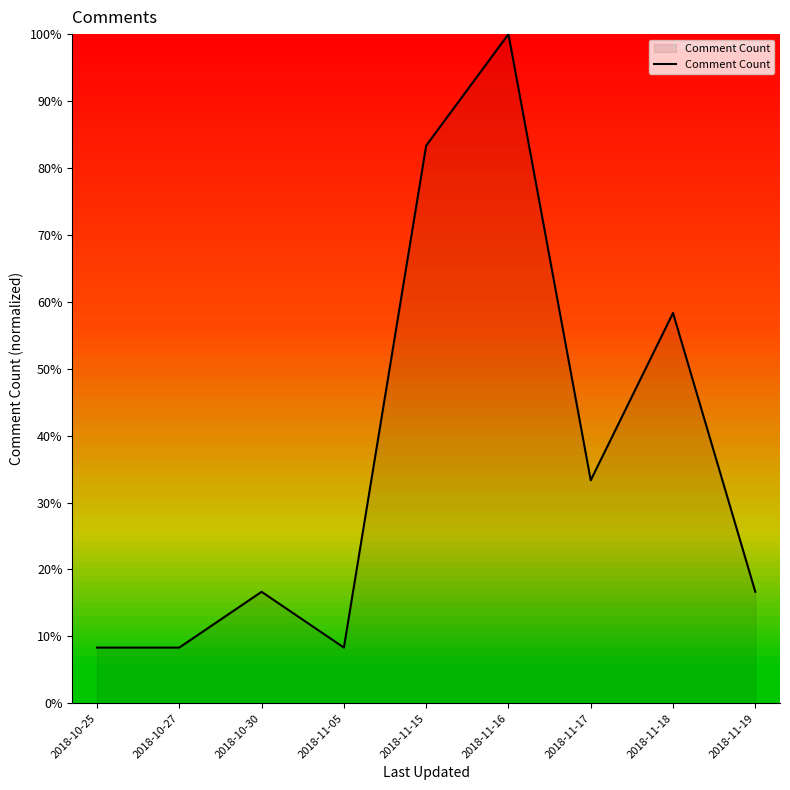

How many lines are shown in the chart?

1